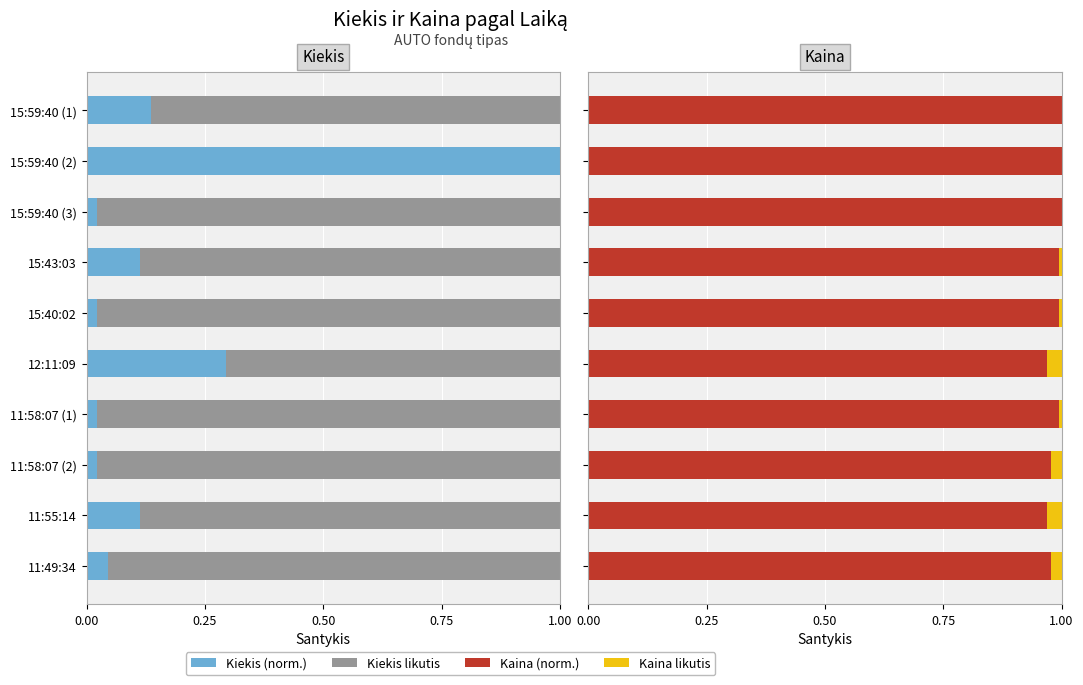

Between 11:55:14 and 15:59:40 (3), which is larger?

11:55:14